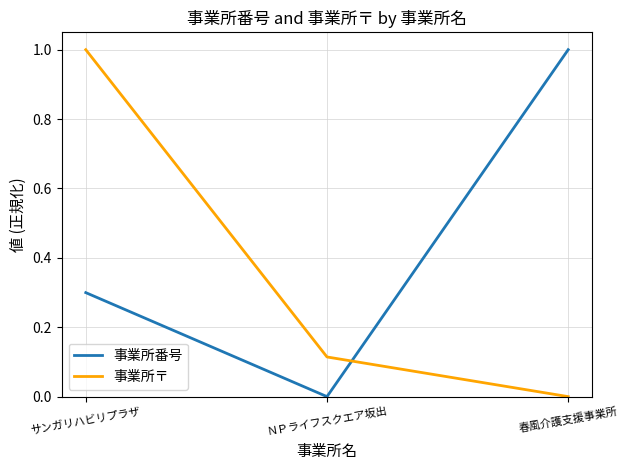

Count the number of categories in the chart.

3